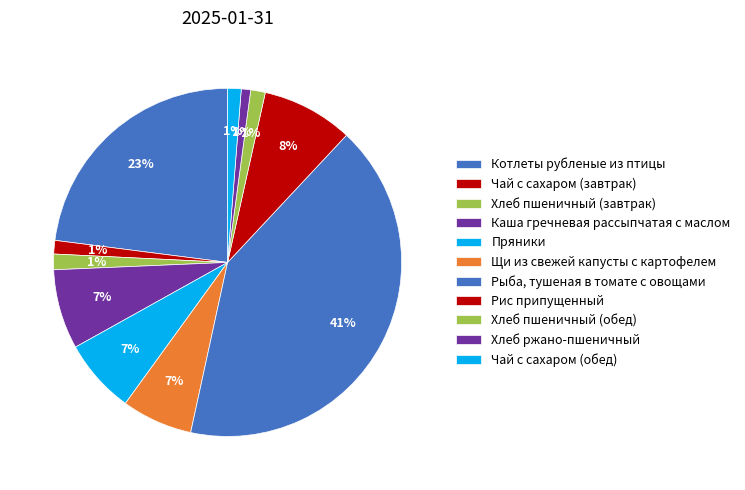

The Котлеты рубленые из птицы slice represents 16% of the pie. True or false?

False